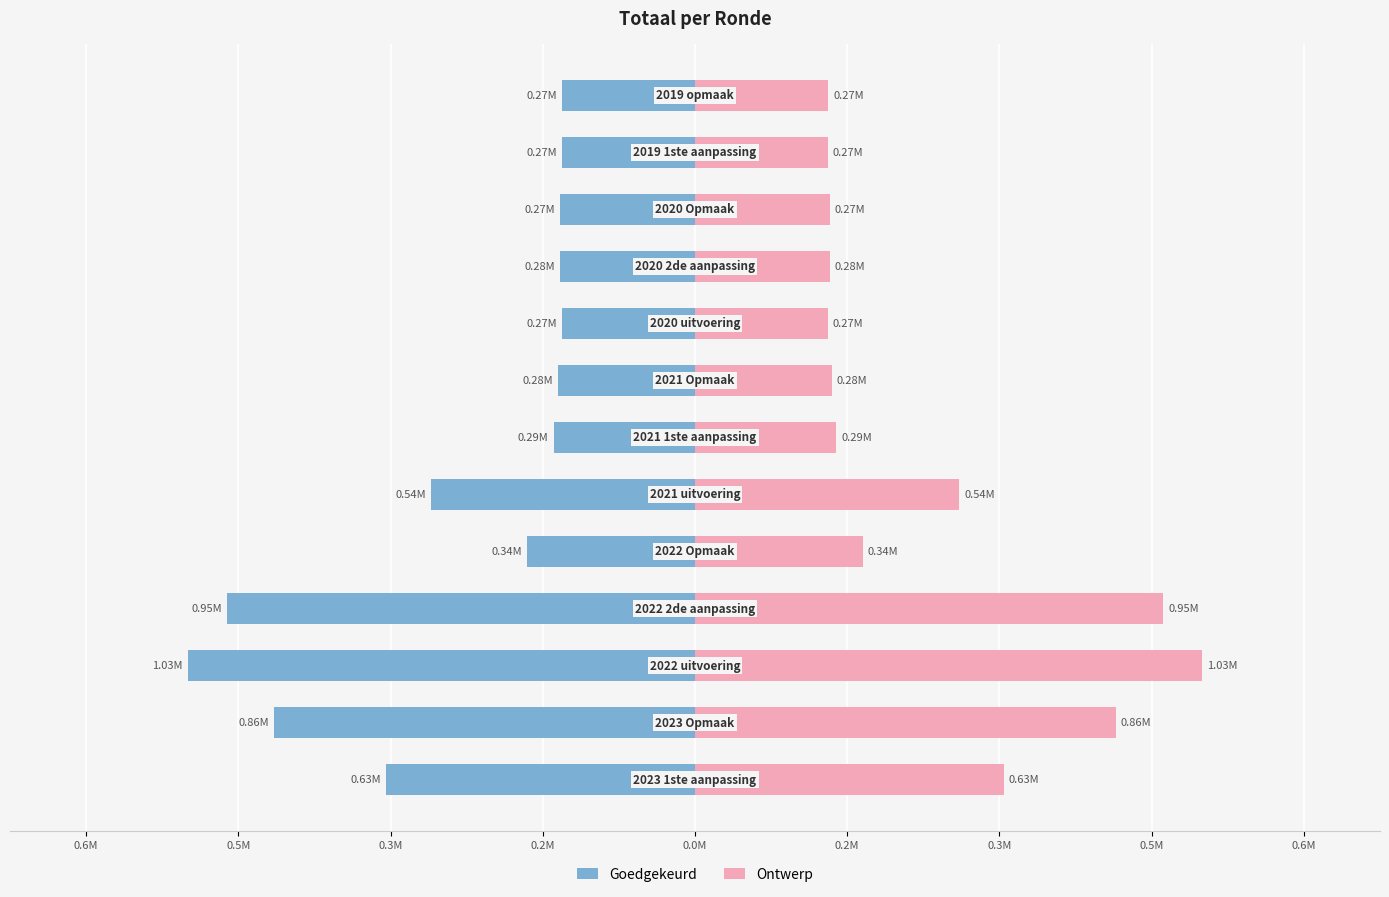

Is it true that Goedgekeurd equals -269162.5 at 0.2M?

True